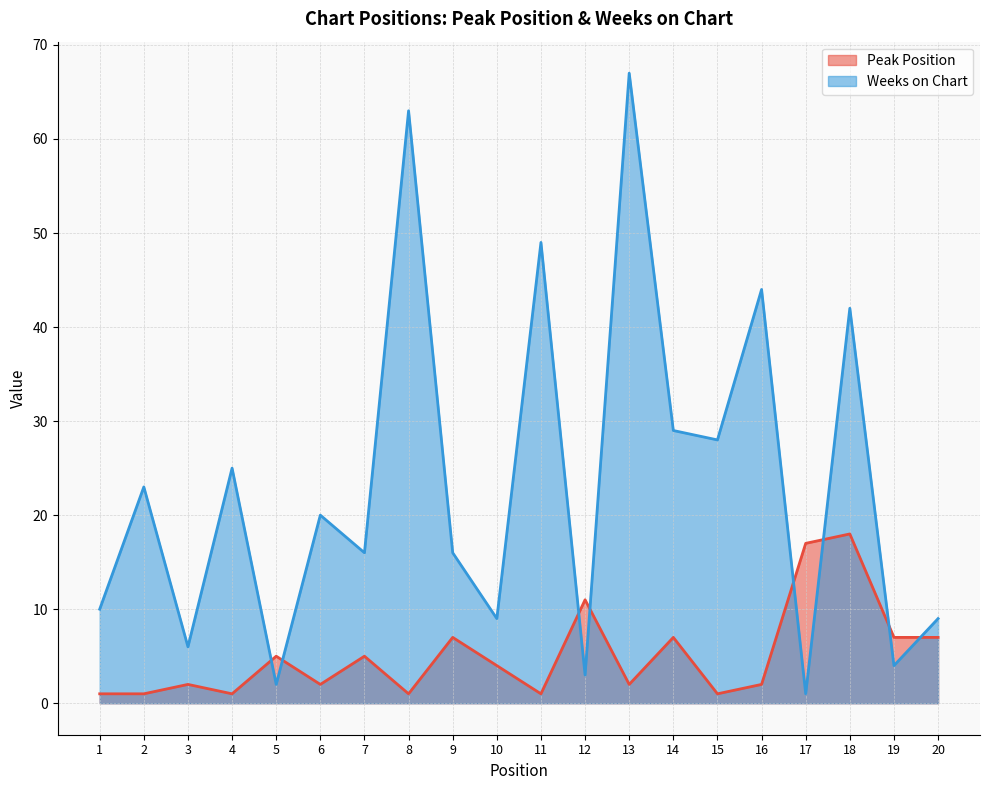

True or false: Weeks on Chart has a value of 102 at 13.

False